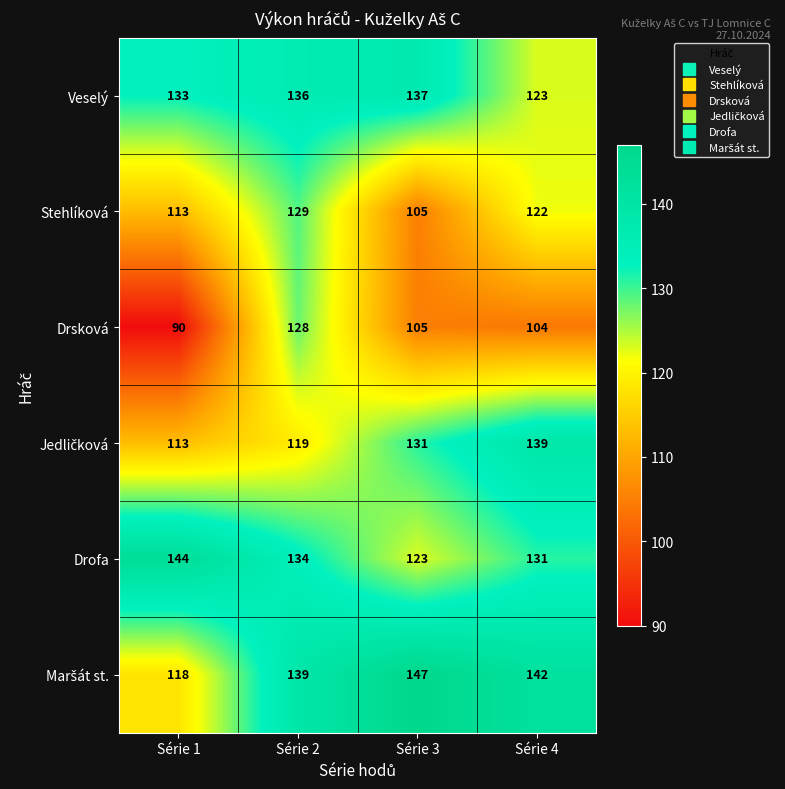

At which label does Veselý reach its peak?

Série 3